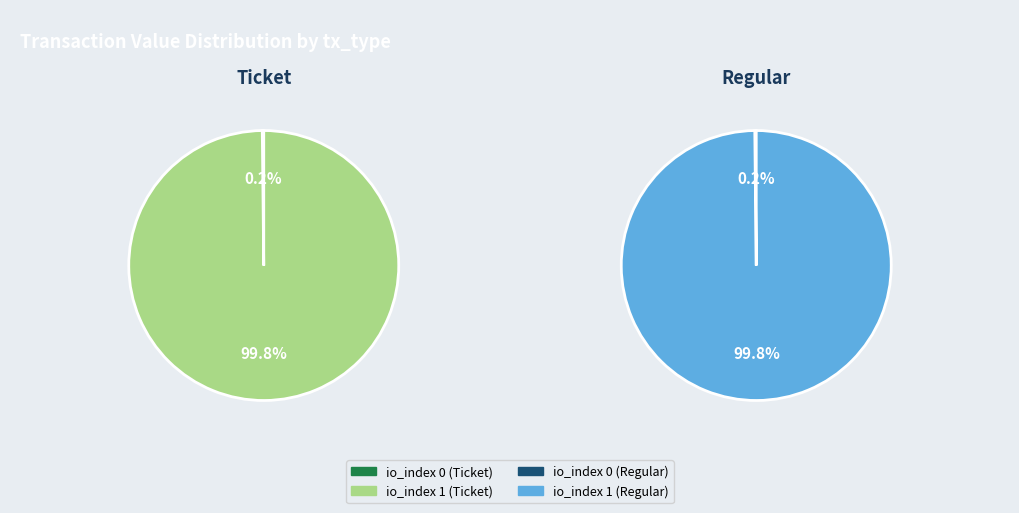

How many segments does this pie chart have?

2